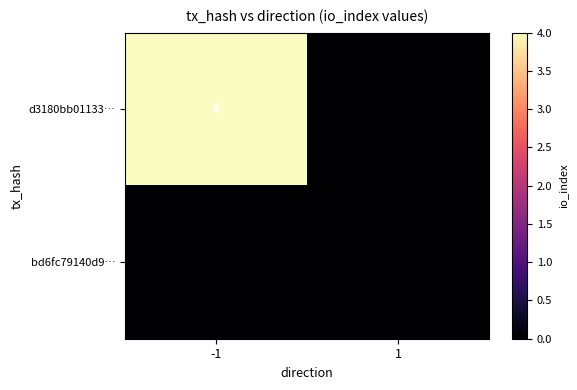

The value of d3180bb01133… at -1 is 2. True or false?

False